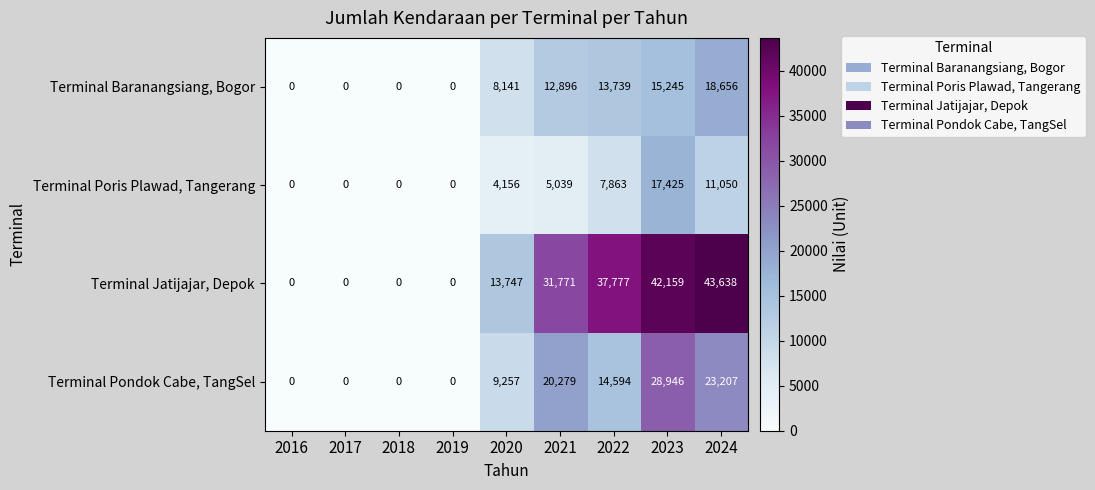

What is the sum of the Terminal Poris Plawad, Tangerang values at 2021 and 2017?

5039